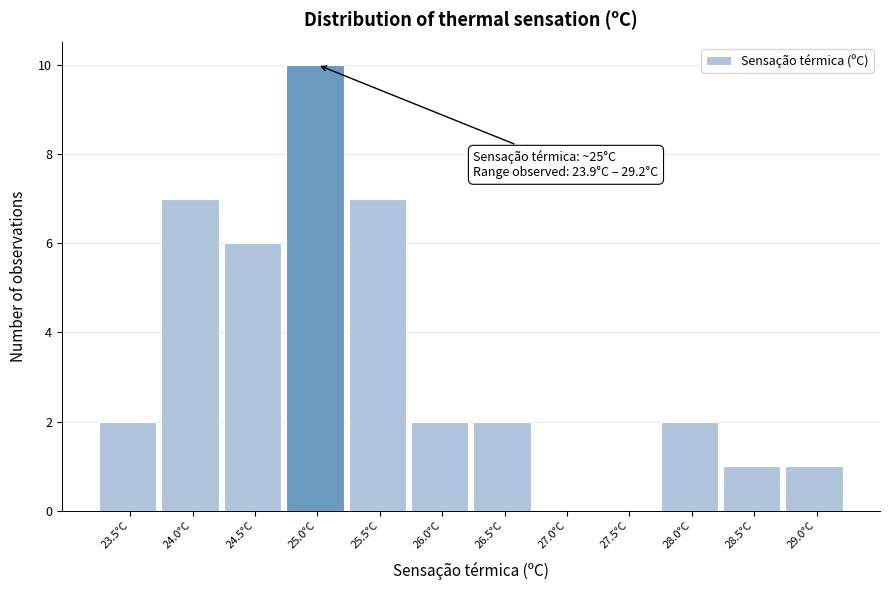

Reading left to right, list all the values displayed in this chart.

23.5°C=2	24.0°C=7	24.5°C=6	25.0°C=10	25.5°C=7	26.0°C=2	26.5°C=2	27.0°C=0	27.5°C=0	28.0°C=2	28.5°C=1	29.0°C=1